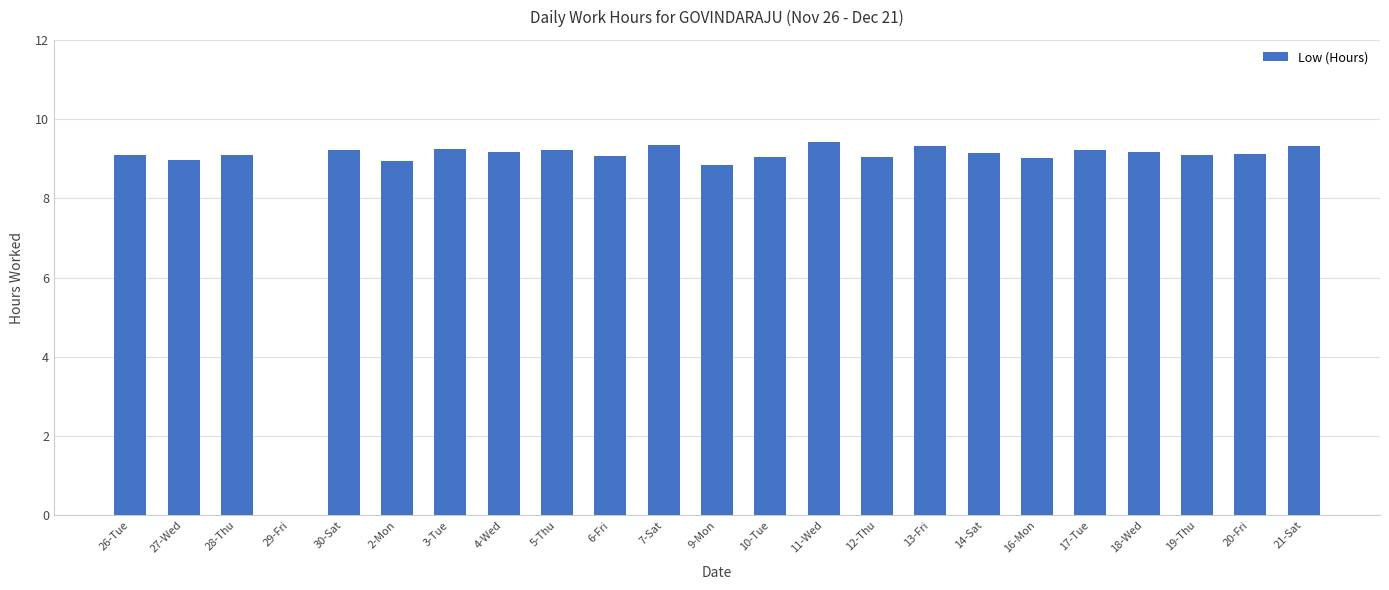

The chart shows a value of 9.1 at 20-Fri. True or false?

True